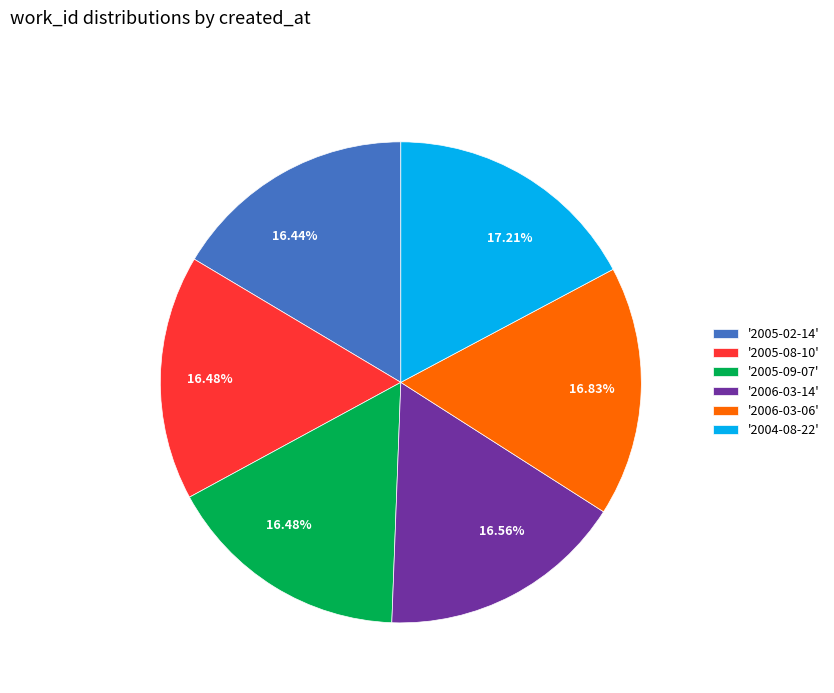

Is there any slice that represents more than half of the pie?

No